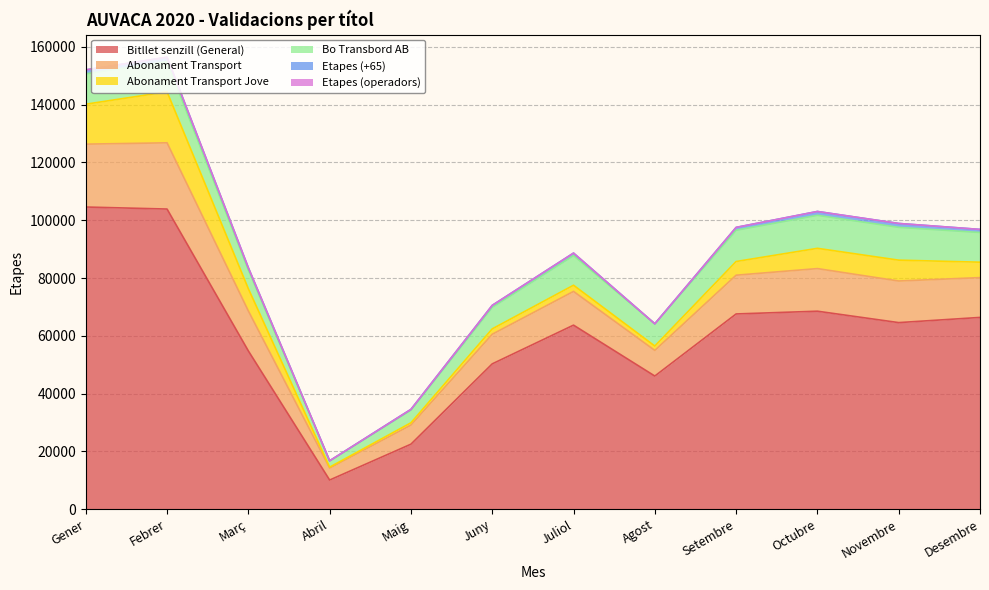

Which series has the largest total across all categories?

Bitllet senzill (General)